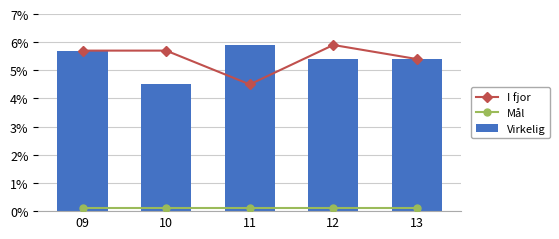

At 10, list the series in order from largest to smallest.

I fjor, Virkelig, Mål